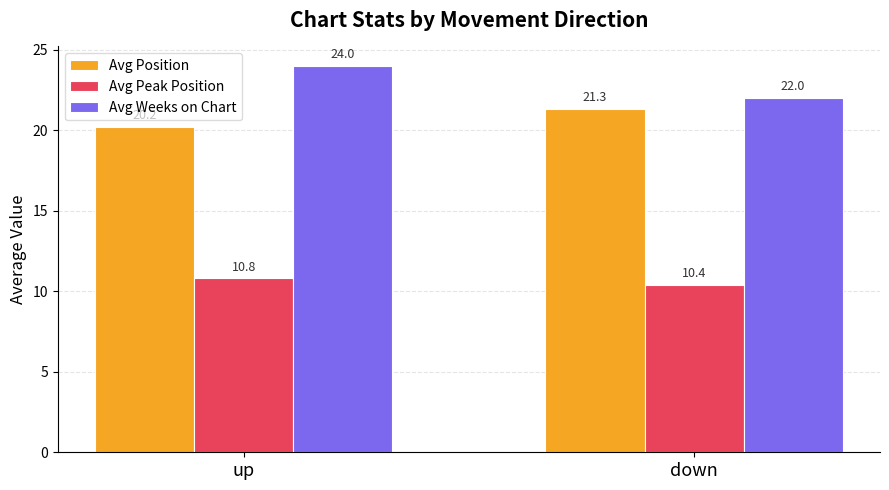

What is the sum of all Avg Position values?

41.5